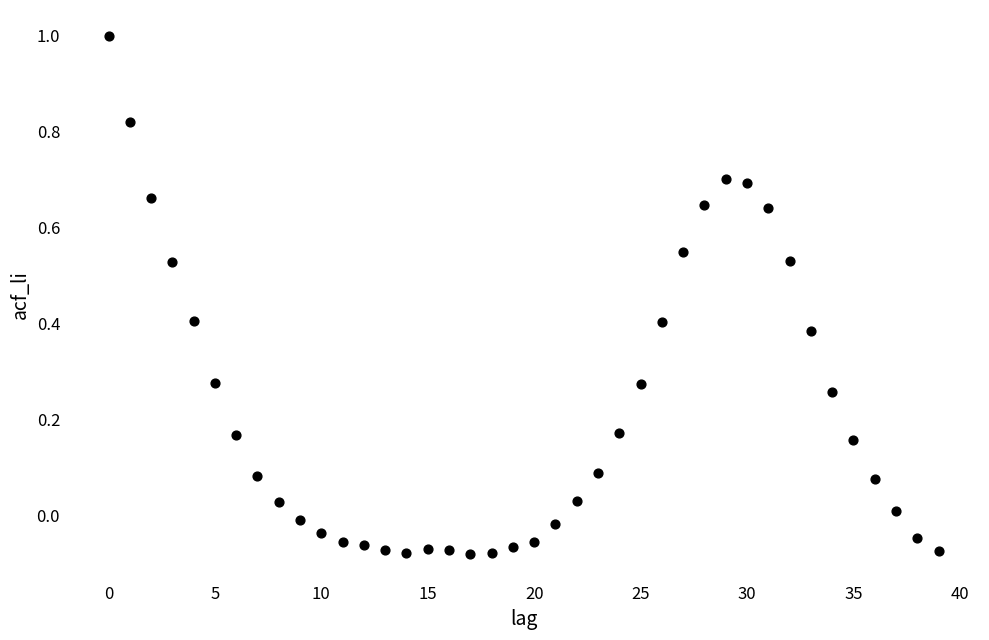

What is the range of Y values (max minus min)?

1.1